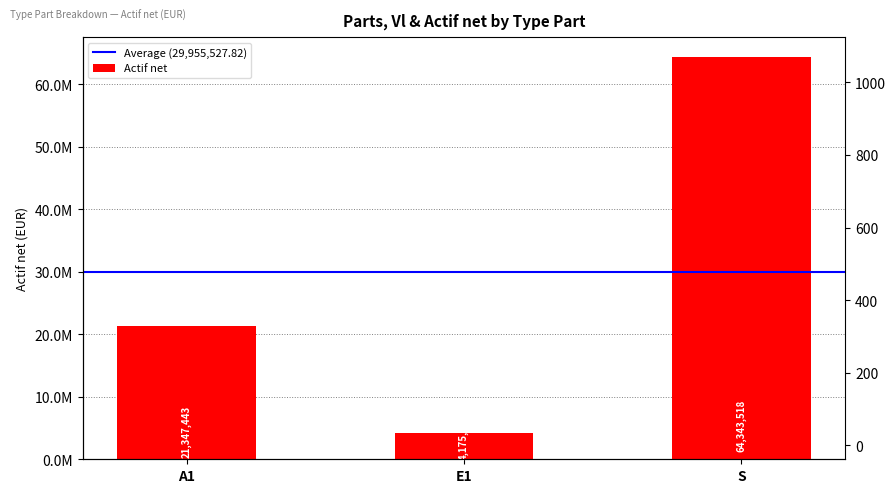

Which series has the largest total across all categories?

Actif net